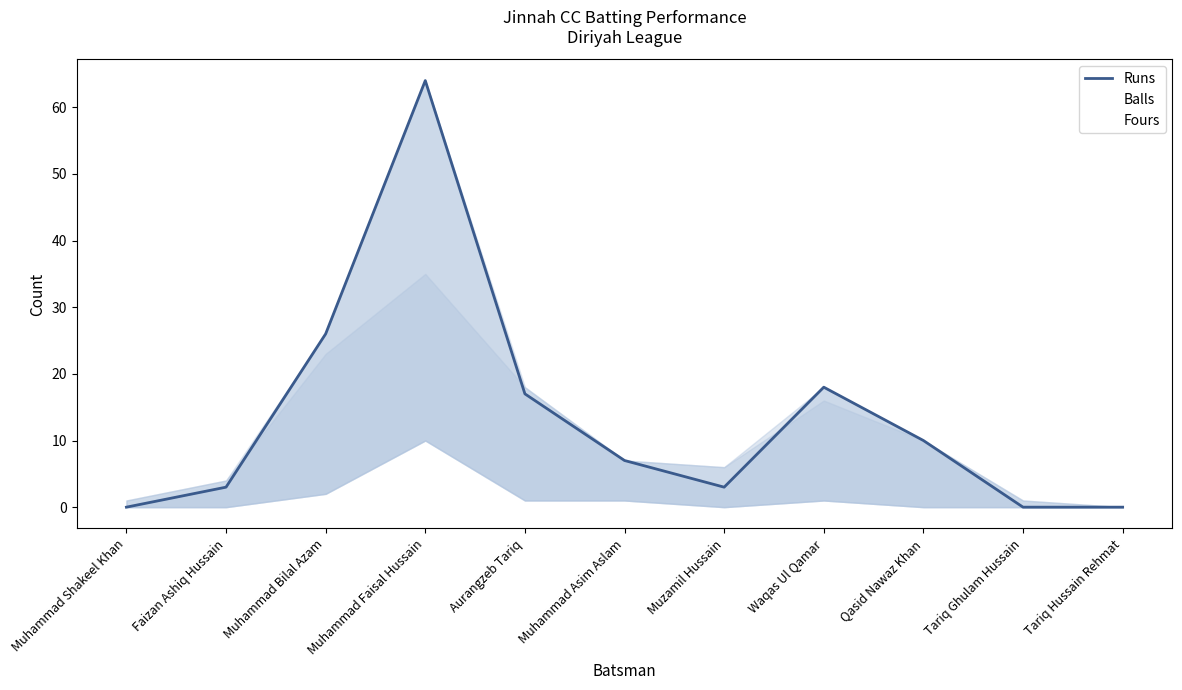

True or false: Fours and Runs cross at least once.

False